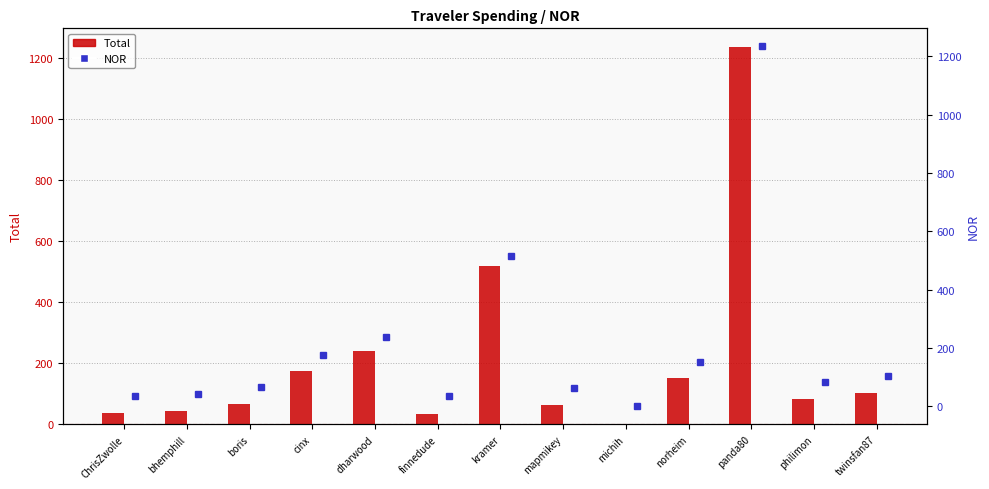

What are all the series names shown in the legend?

Total, NOR